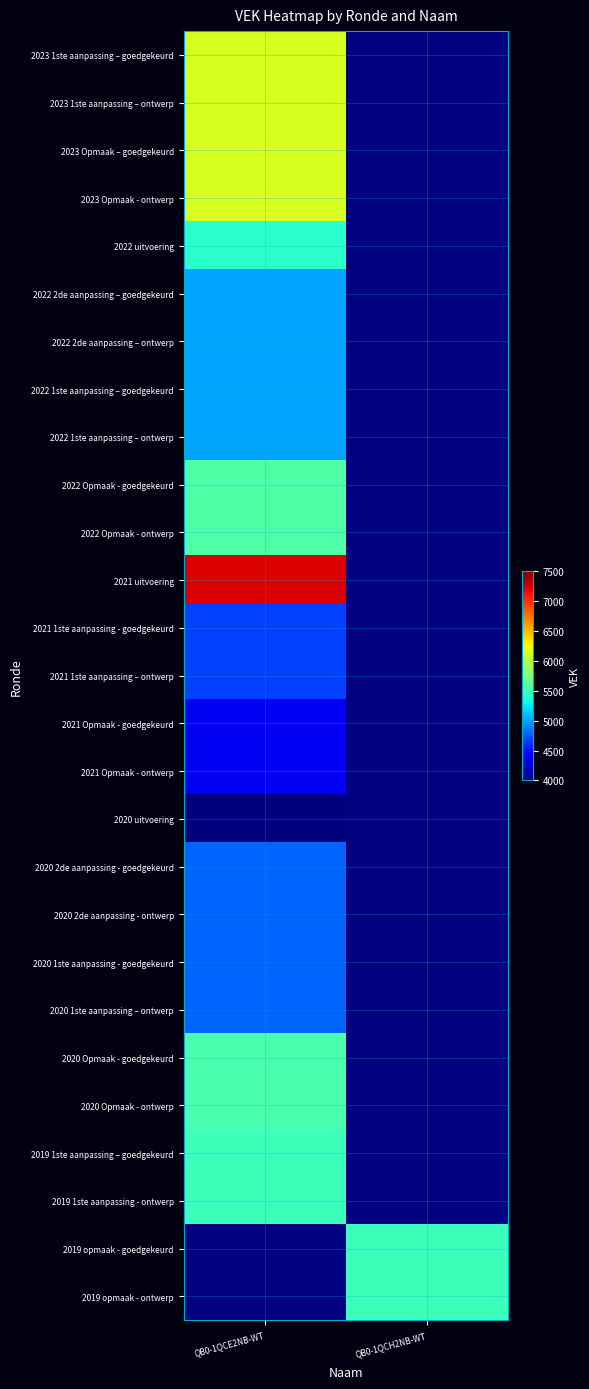

What is the maximum value for 2021 1ste aanpassing – ontwerp?

4664.0